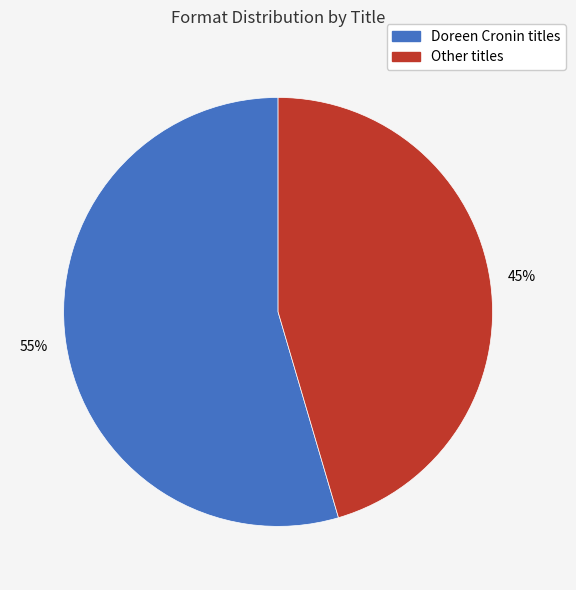

How many slices are in this pie chart?

2